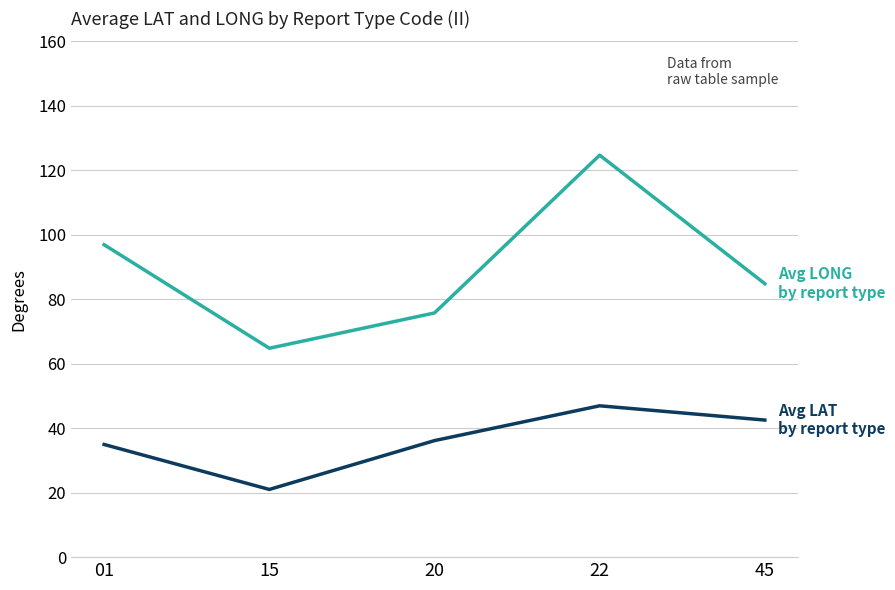

What is the minimum value shown in the chart?

21.0